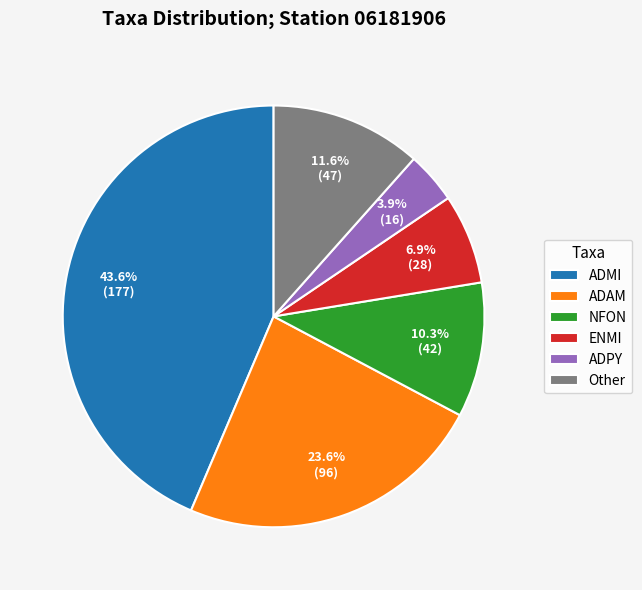

Which has a higher value, ADMI or ADAM?

ADMI